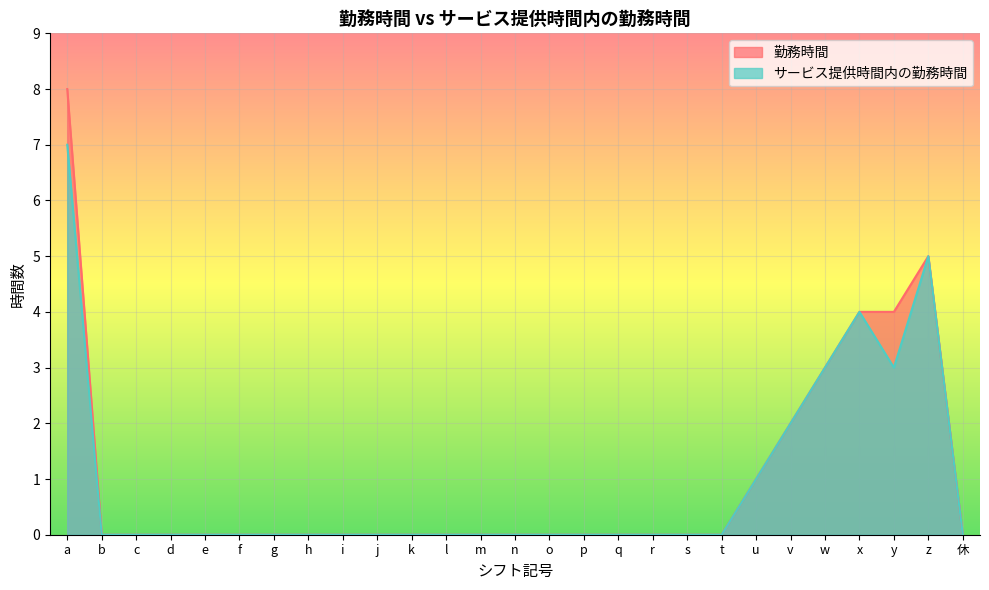

Reading left to right, list all the values displayed in this chart.

勤務時間: a=8	b=0	c=0	d=0	e=0	f=0	g=0	h=0	i=0	j=0	k=0	l=0	m=0	n=0	o=0	p=0	q=0	r=0	s=0	t=0	u=1	v=2	w=3	x=4	y=4	z=5	休=0
サービス提供時間内の勤務時間: a=7	b=0	c=0	d=0	e=0	f=0	g=0	h=0	i=0	j=0	k=0	l=0	m=0	n=0	o=0	p=0	q=0	r=0	s=0	t=0	u=1	v=2	w=3	x=4	y=3	z=5	休=0